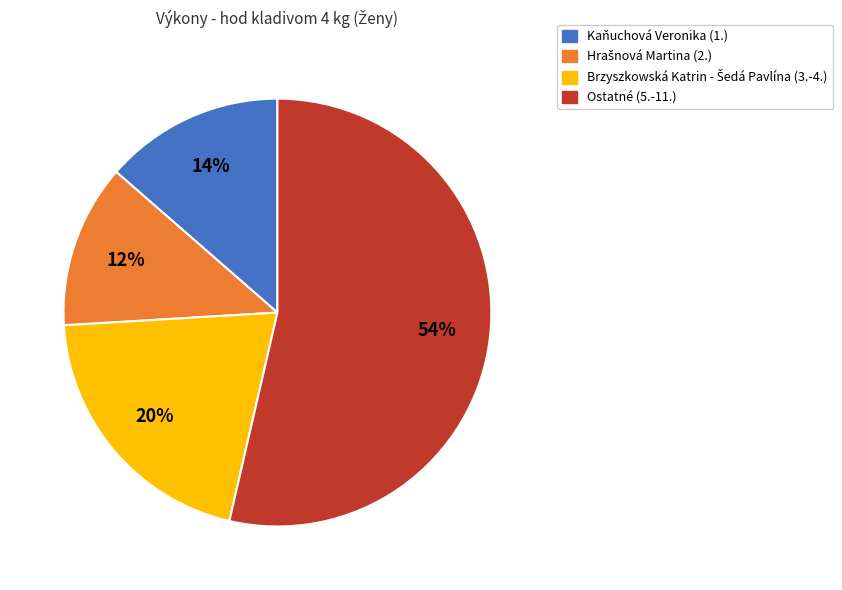

Is it true that Ostatné (5.-11.) is 42% of the pie?

False